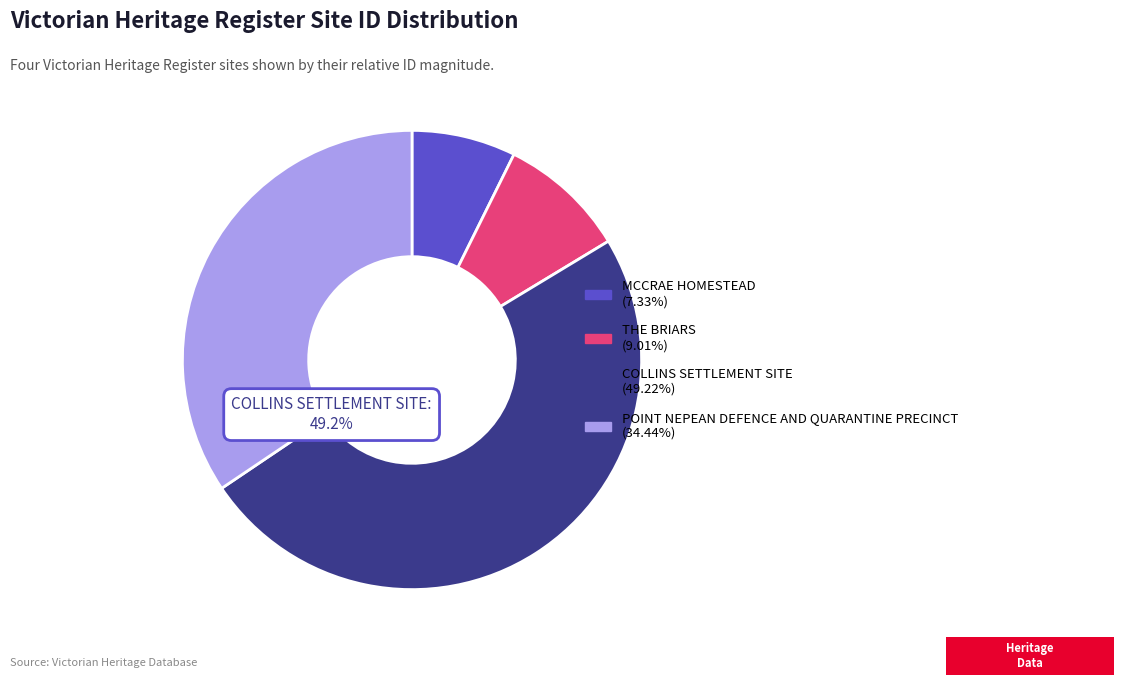

Count the number of slices in the pie.

4